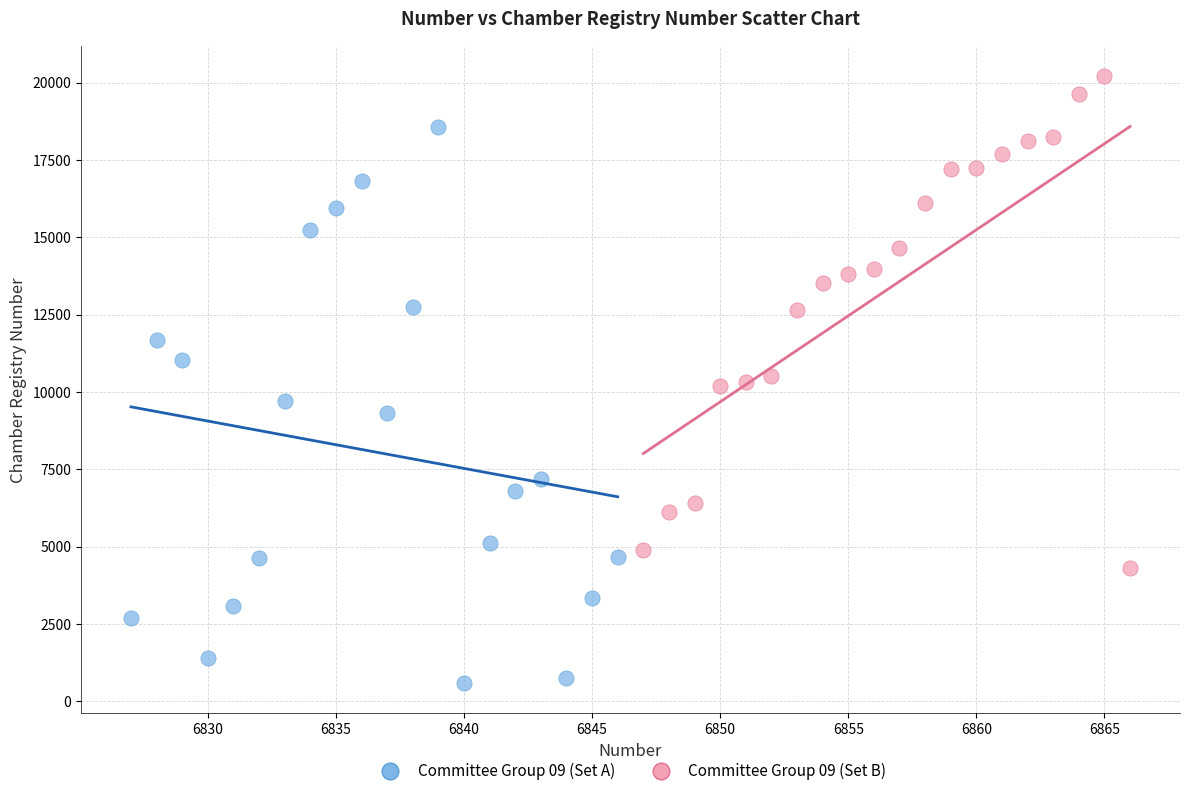

Which series reaches the maximum Y coordinate?

Committee Group 09 (Set B)